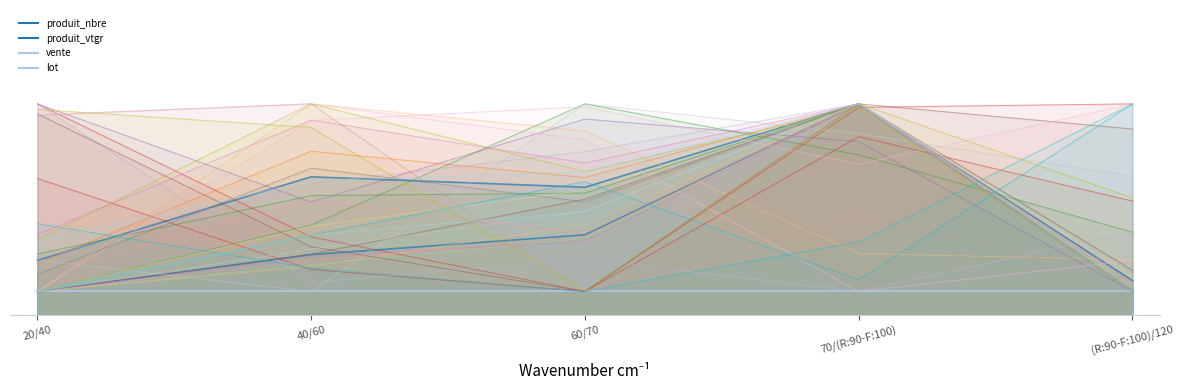

What is the maximum value for produit_vtgr?

0.4